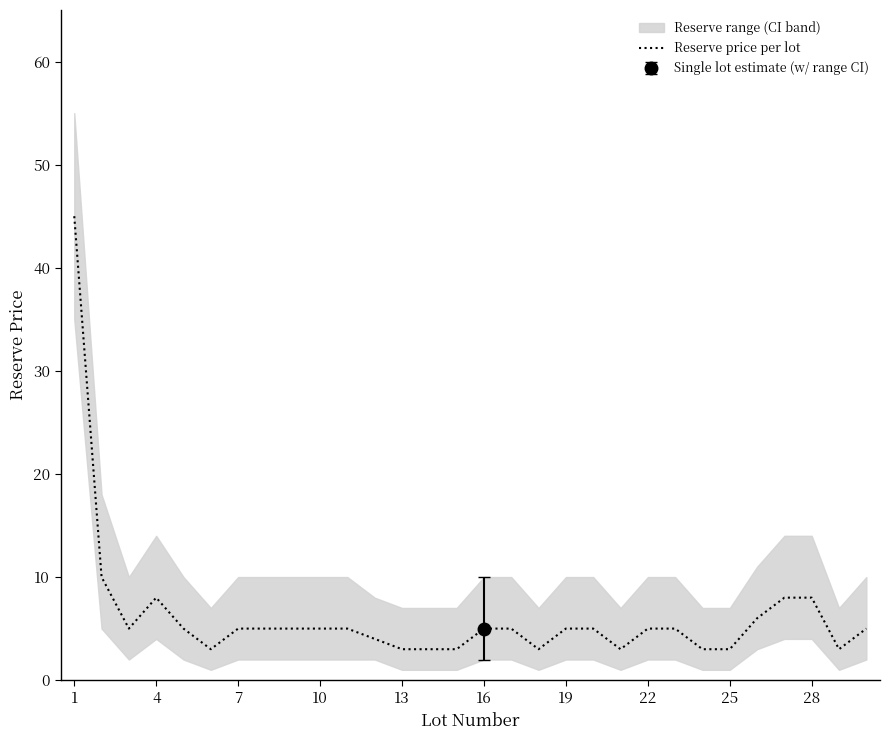

Is it true that Reserve price per lot equals 1 at 22?

False